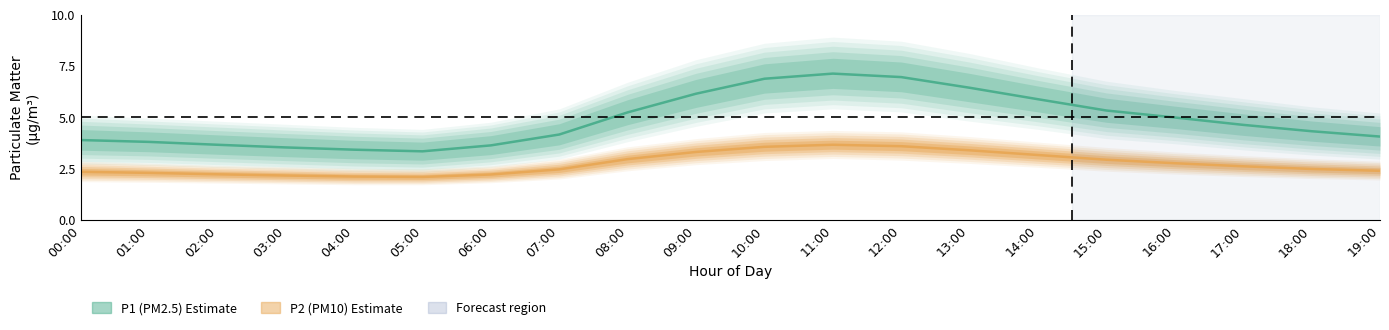

What is the label of the 12th point from the left?

11:00